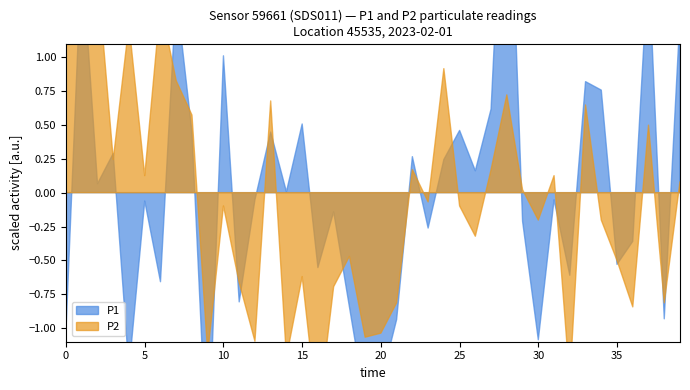

Is it true that P2 equals 1.4 at 2023-02-01T02:13:13?

False